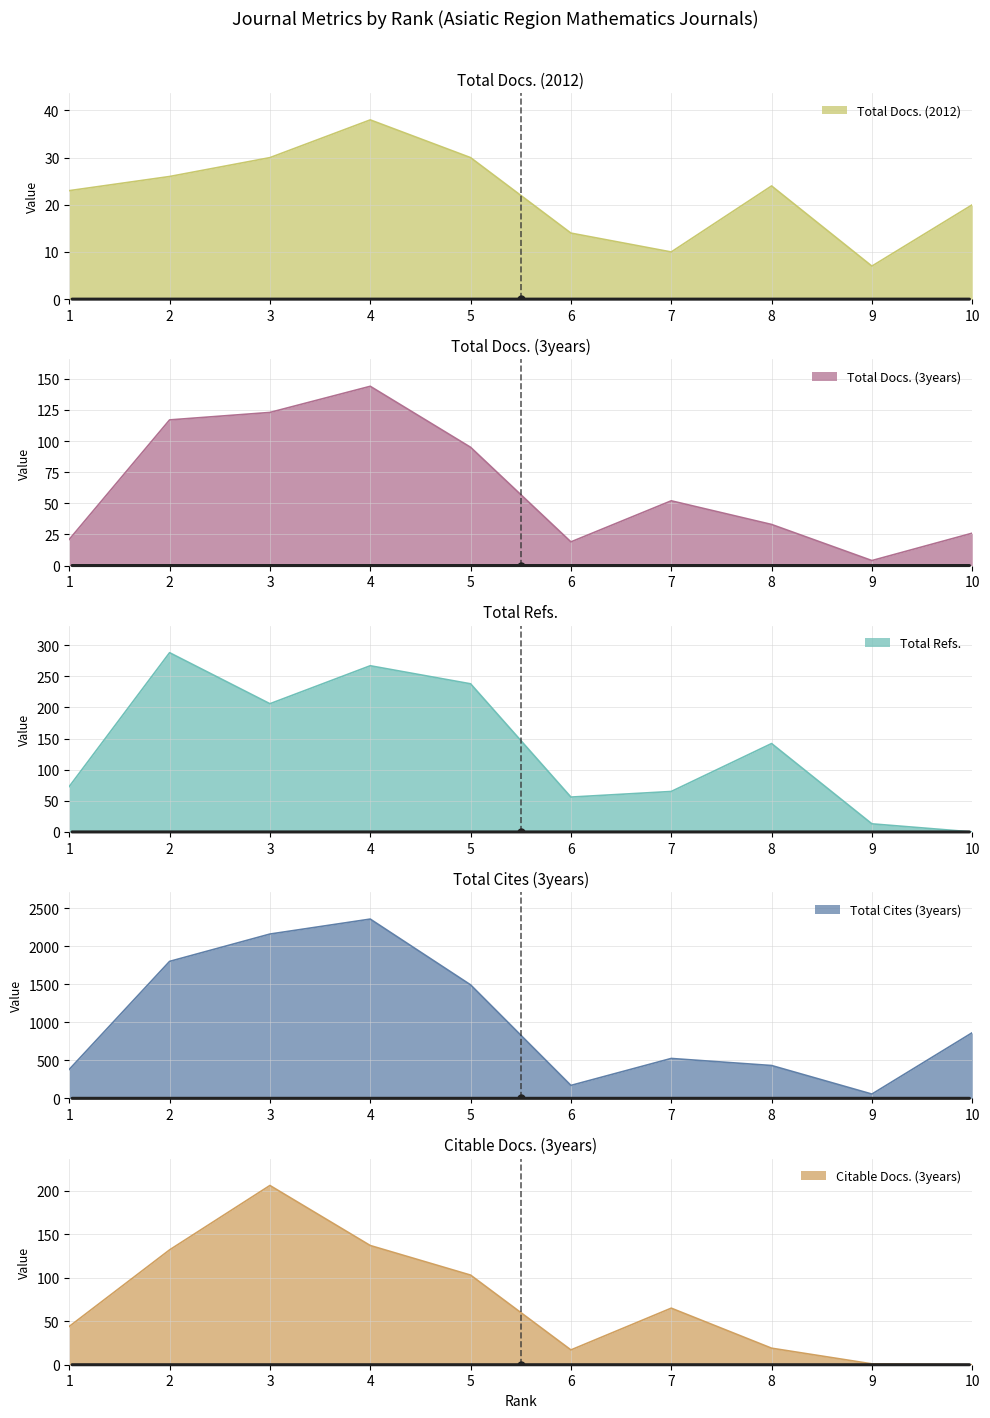

At which category does Total Docs. (3years) reach its first local valley?

6